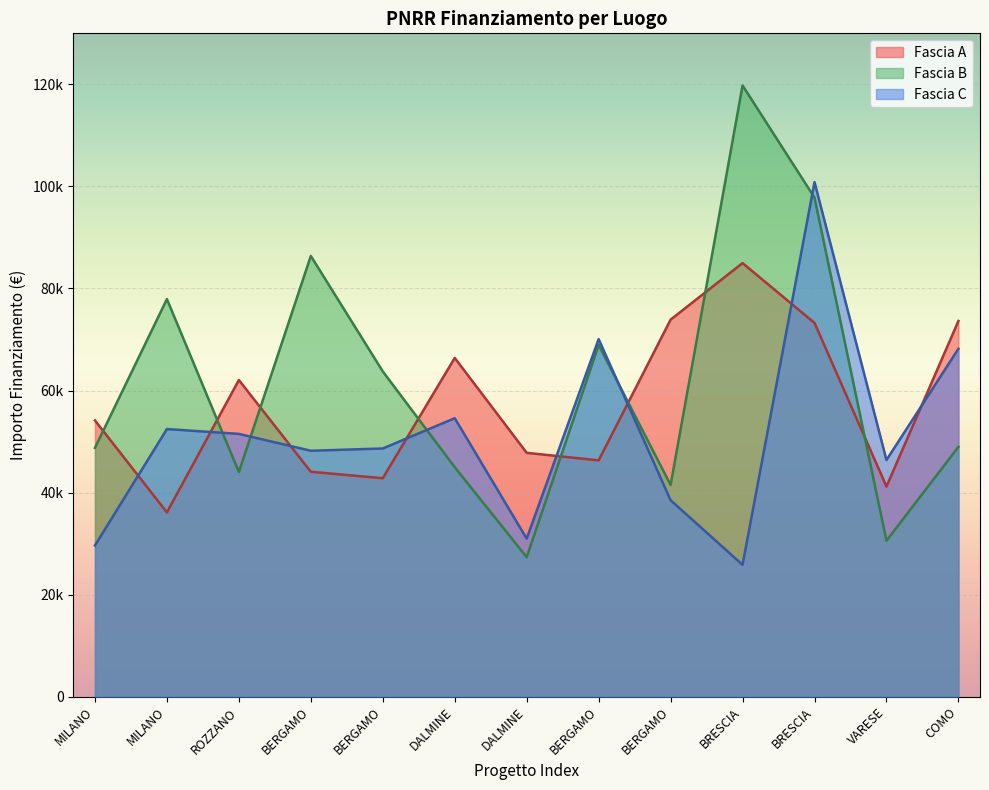

At which category is the sum across all series the highest?

BRESCIA